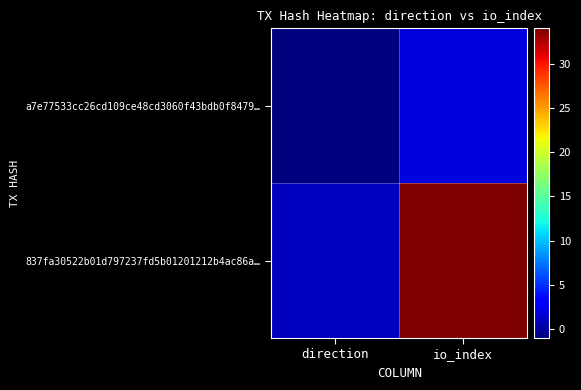

What is the maximum value shown in the chart?

34